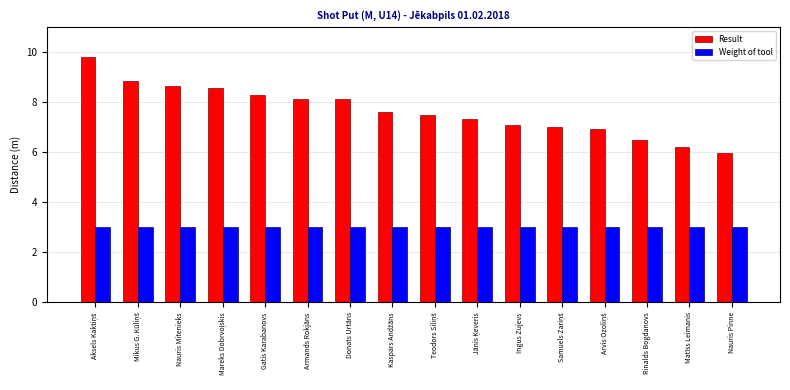

What is the difference between the highest and lowest values at Nauris Pinne?

3.0